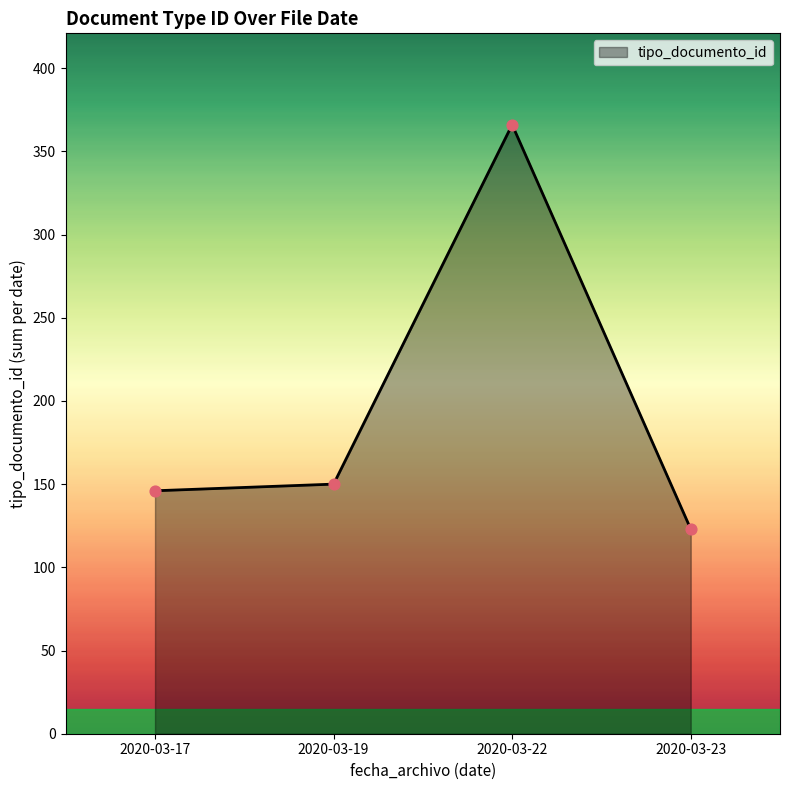

Approximately how many times larger is the value at 2020-03-17 compared to 2020-03-23?

1.2